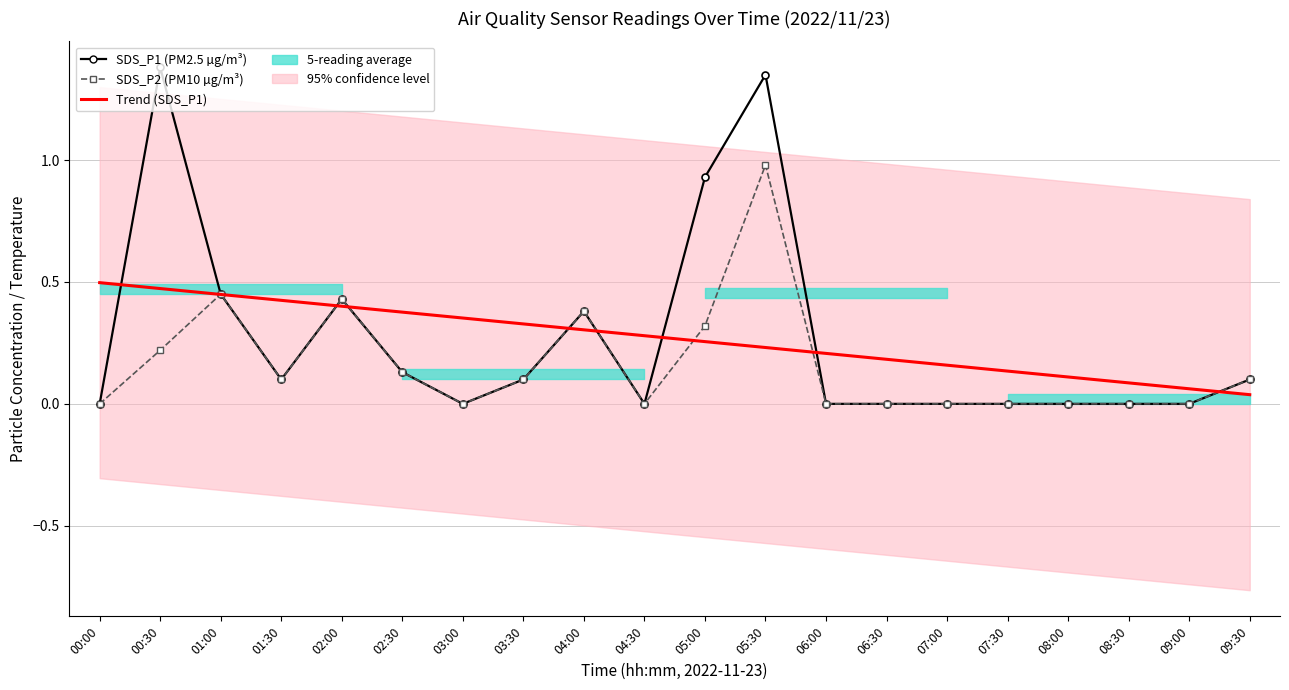

At 06:00, list the series in order from smallest to largest.

SDS_P1 (PM2.5 µg/m³), SDS_P2 (PM10 µg/m³), Trend (SDS_P1)